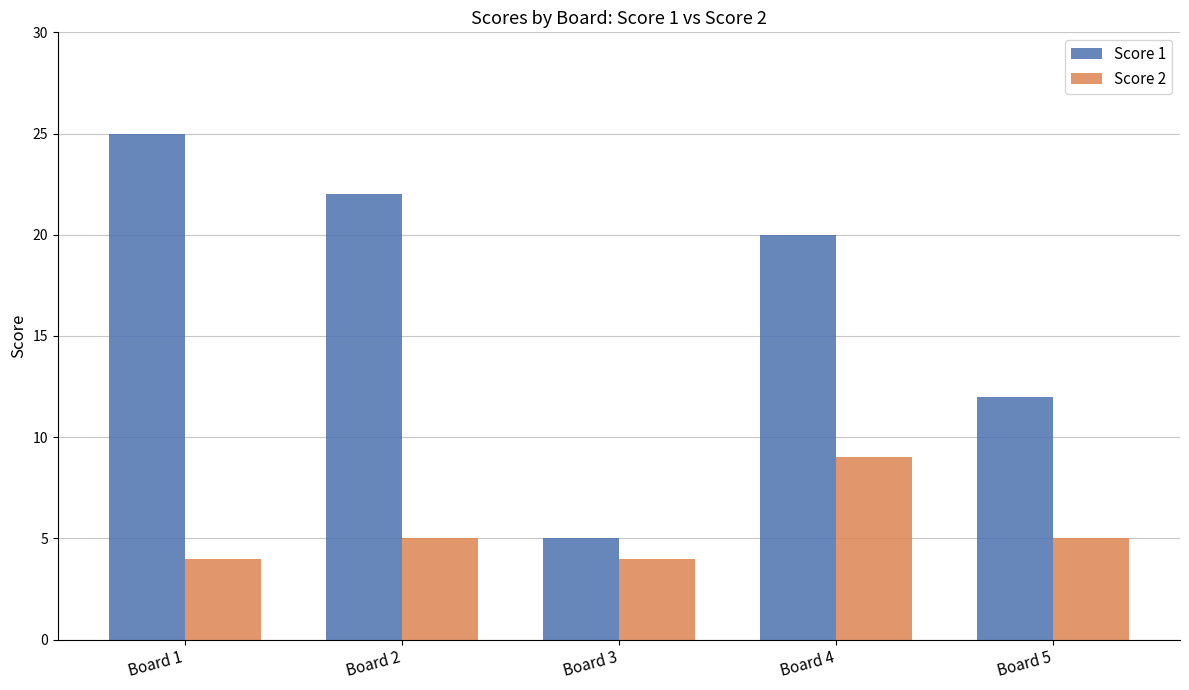

Which series changed the most between Board 2 and Board 5?

Score 1